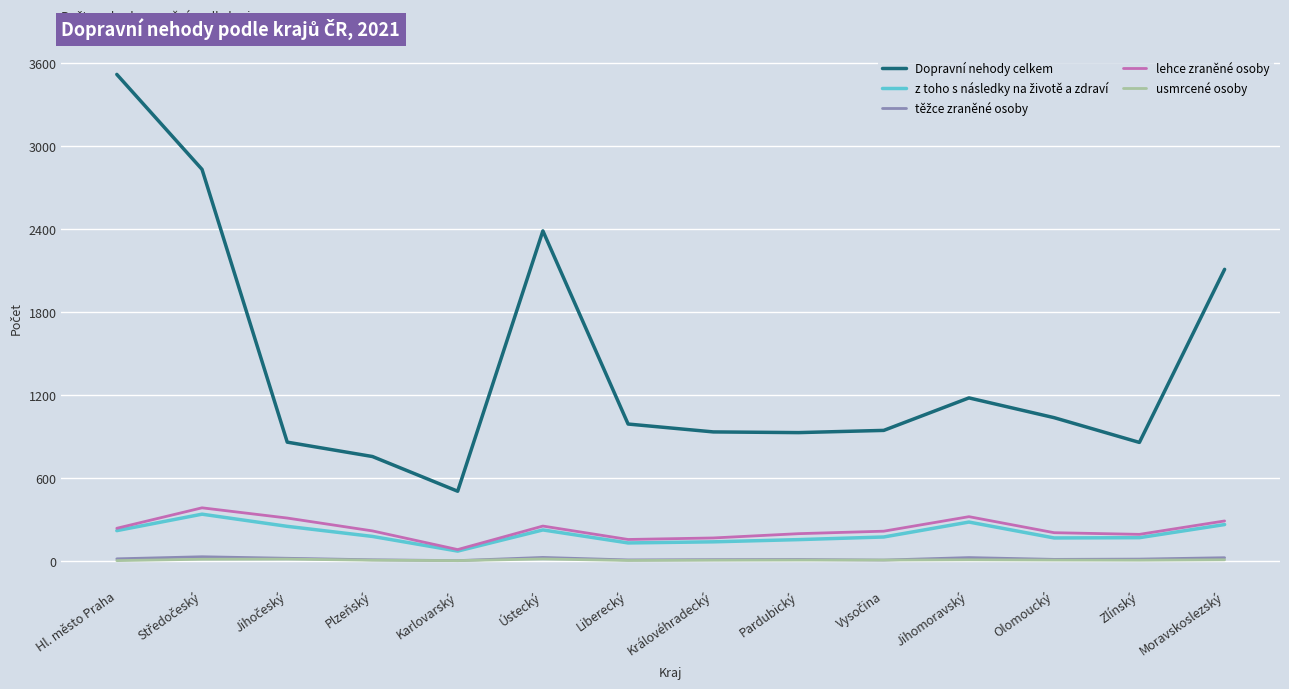

Which category has the highest value across all series?

Hl. město Praha